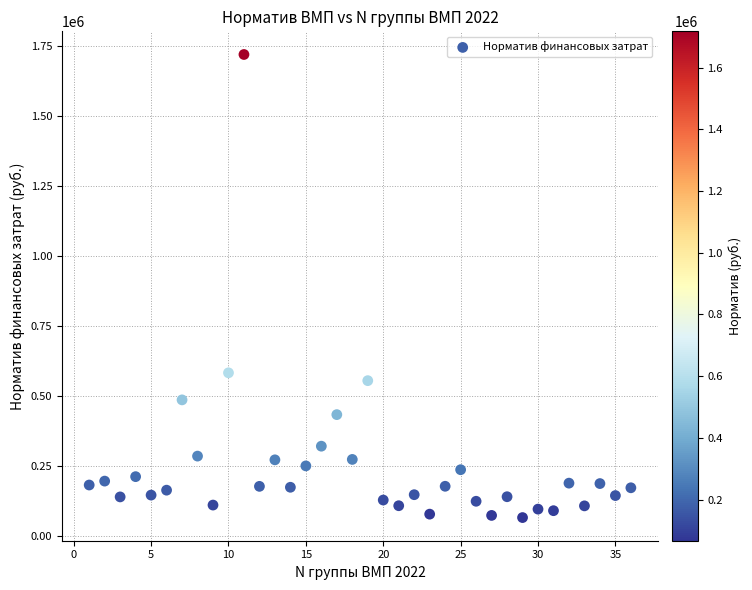

What is the range of Y values (max minus min)?

1651881